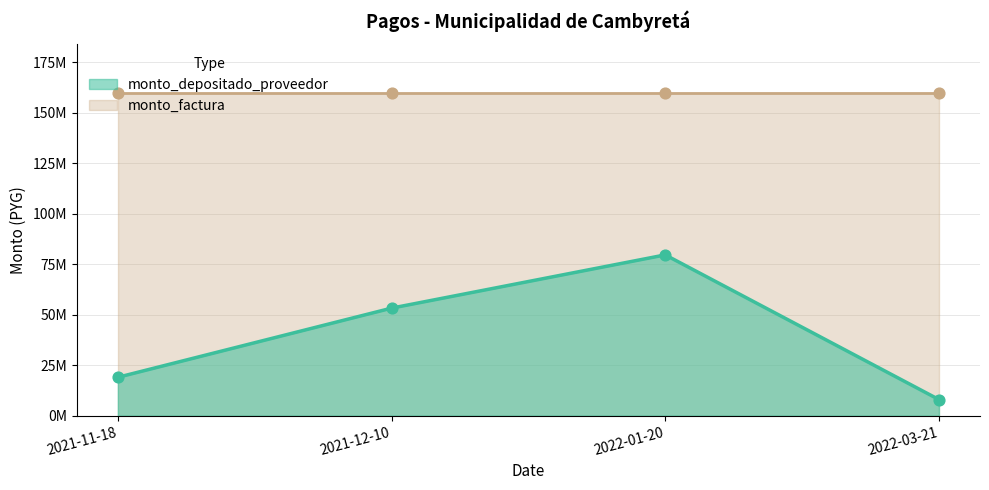

Approximately how many times larger is the value at 2022-03-21 compared to 2022-01-20?

0.1